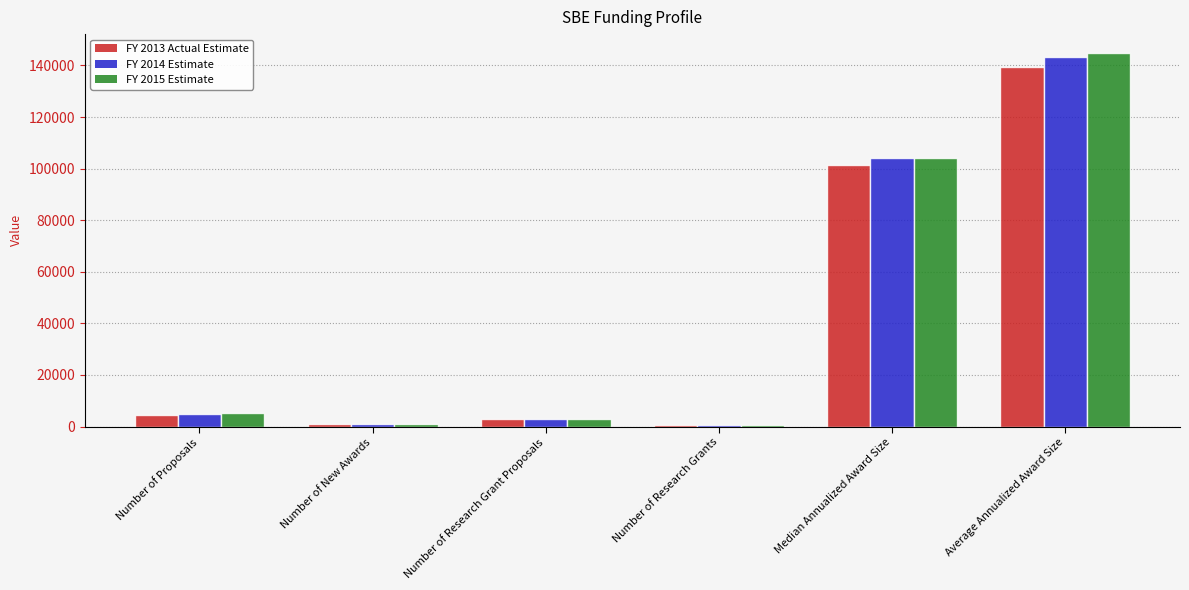

Is it true that FY 2013 Actual Estimate equals 139250 at Average Annualized Award Size?

True